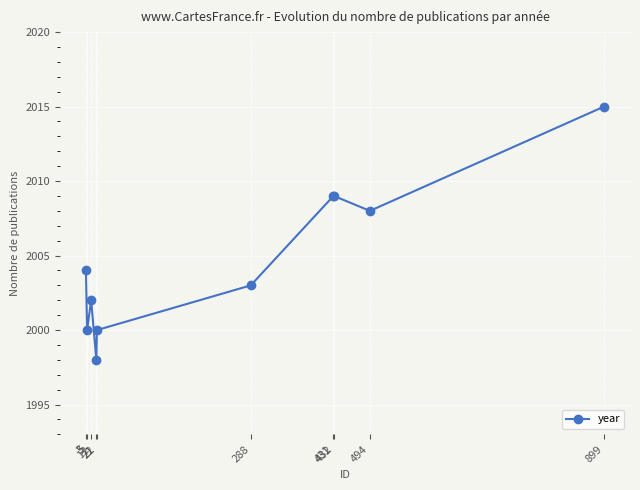

How many series are shown in this chart?

1